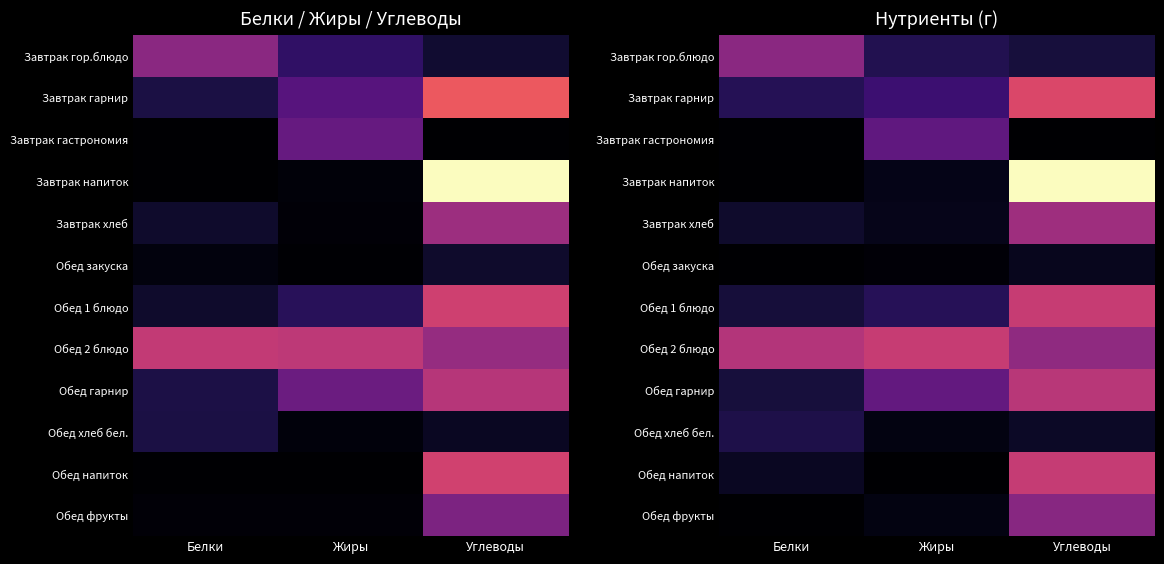

At how many categories does at least one series exceed 2?

3